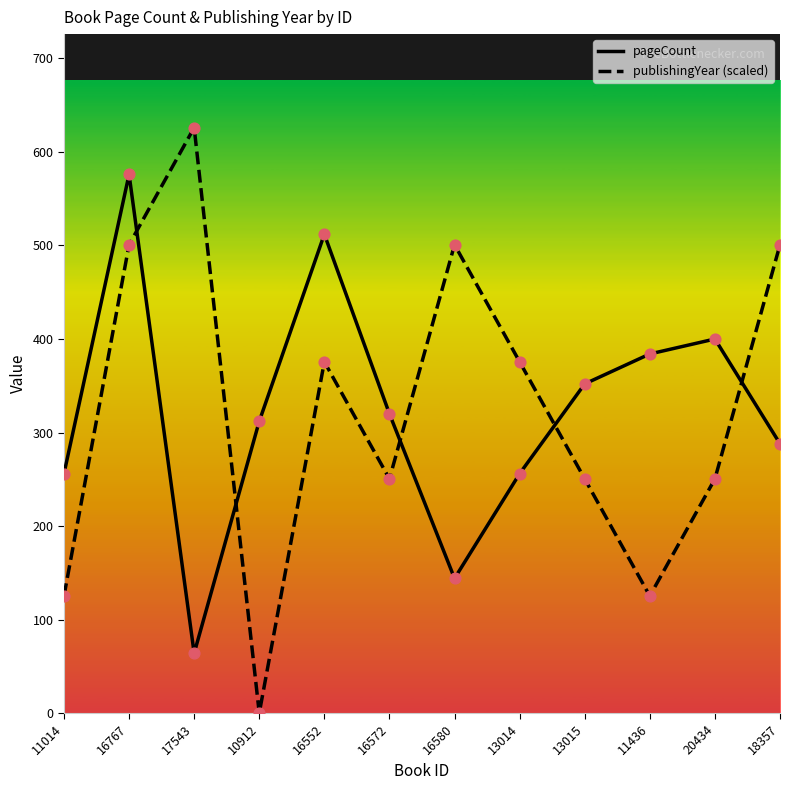

At how many categories does at least one series exceed 115?

12